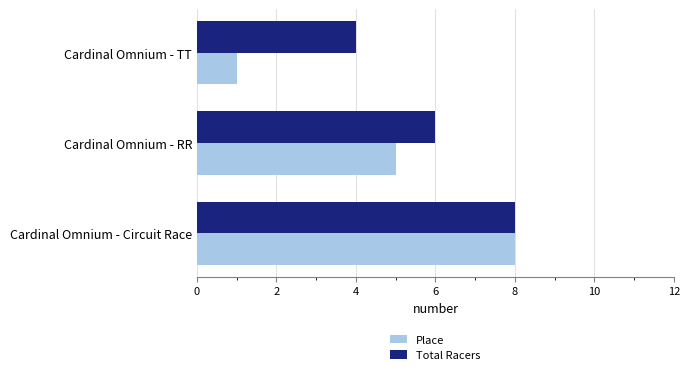

The value of Place at Cardinal Omnium - RR is 1. True or false?

False